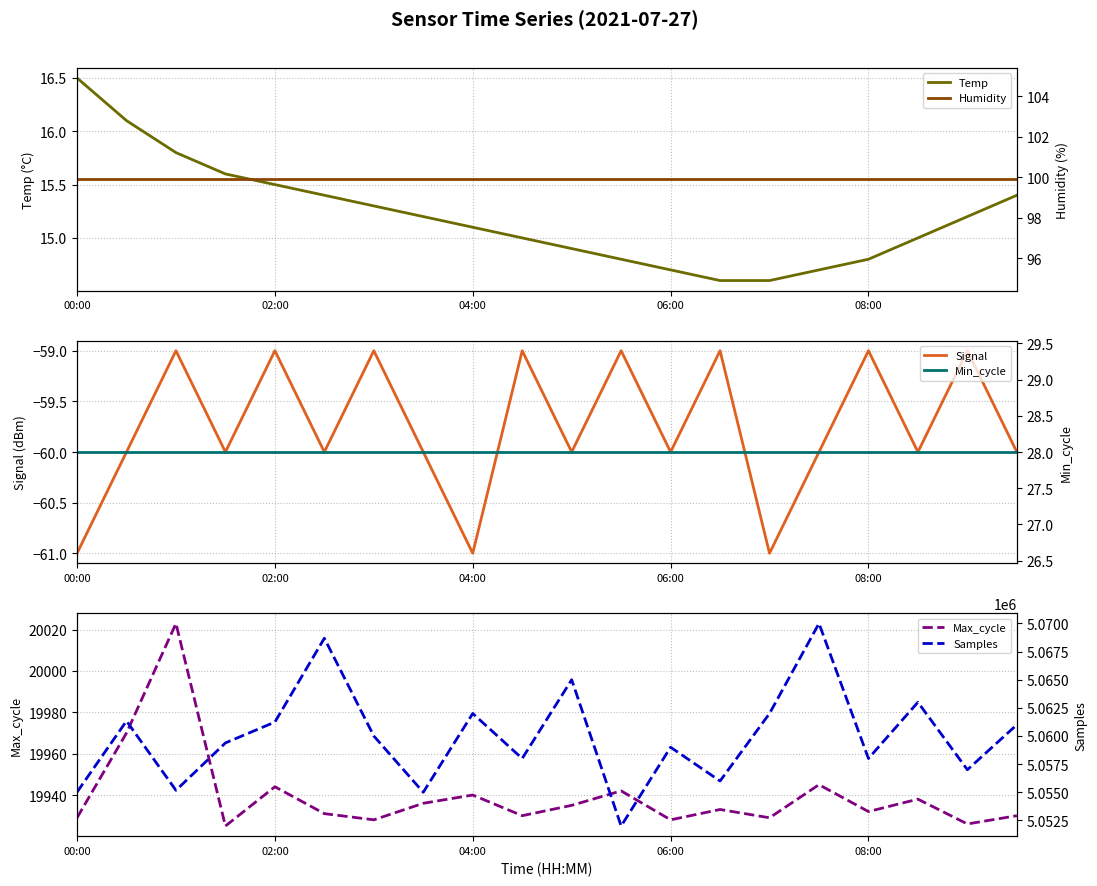

In Samples, how many points are higher than both neighbors (excluding endpoints)?

7